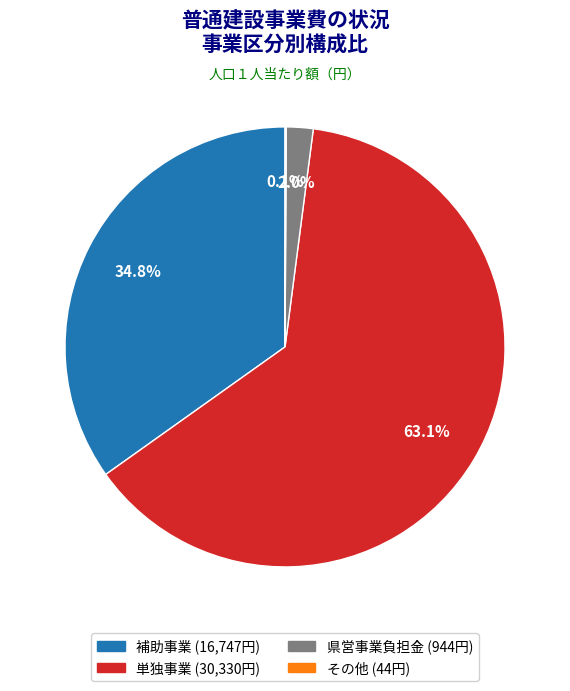

Does 単独事業 represent more than half of the total?

Yes